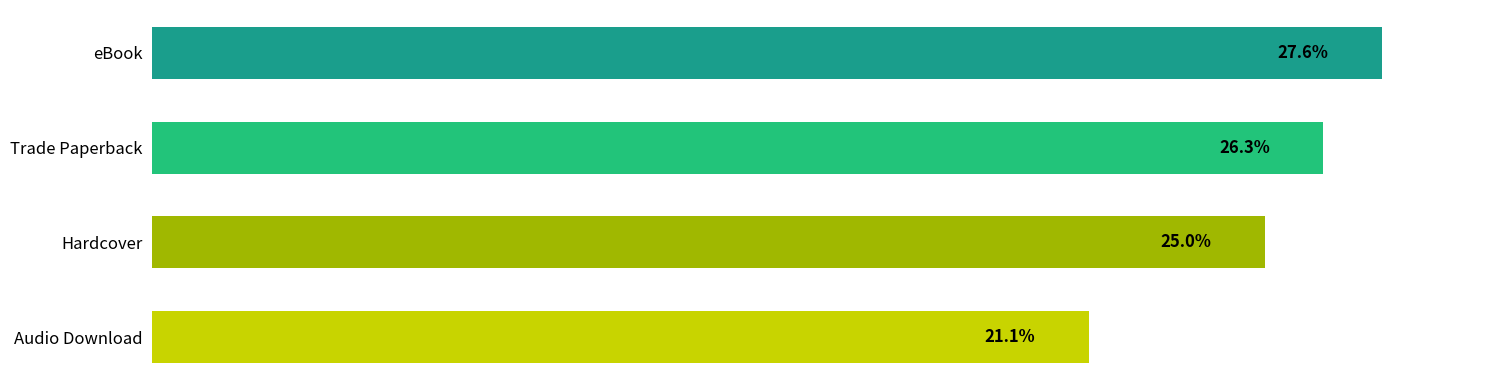

What is the label of the 3rd bar from the top?

Hardcover